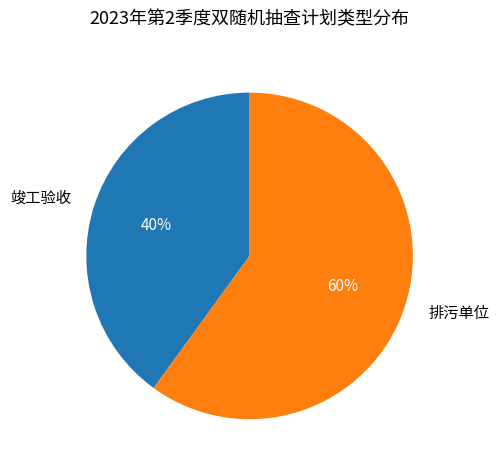

To the nearest percent, what is the difference between the 排污单位 and 竣工验收 slice percentages?

20%